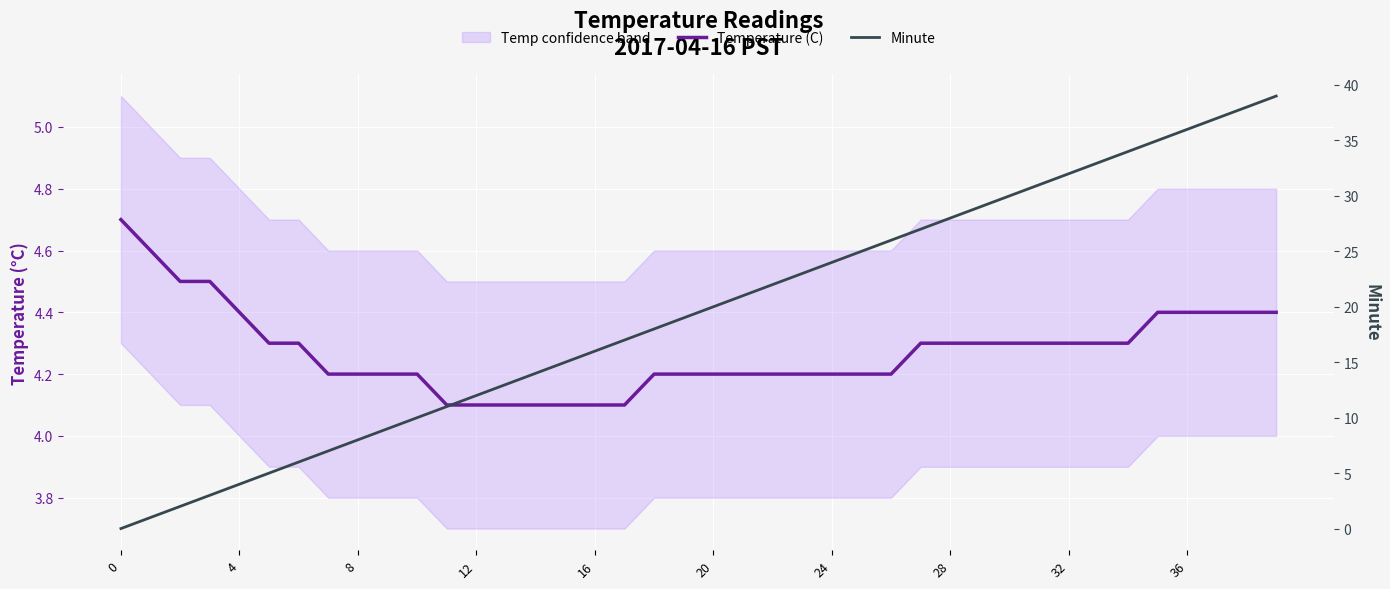

True or false: Temperature (C) and Minute cross at least once.

True